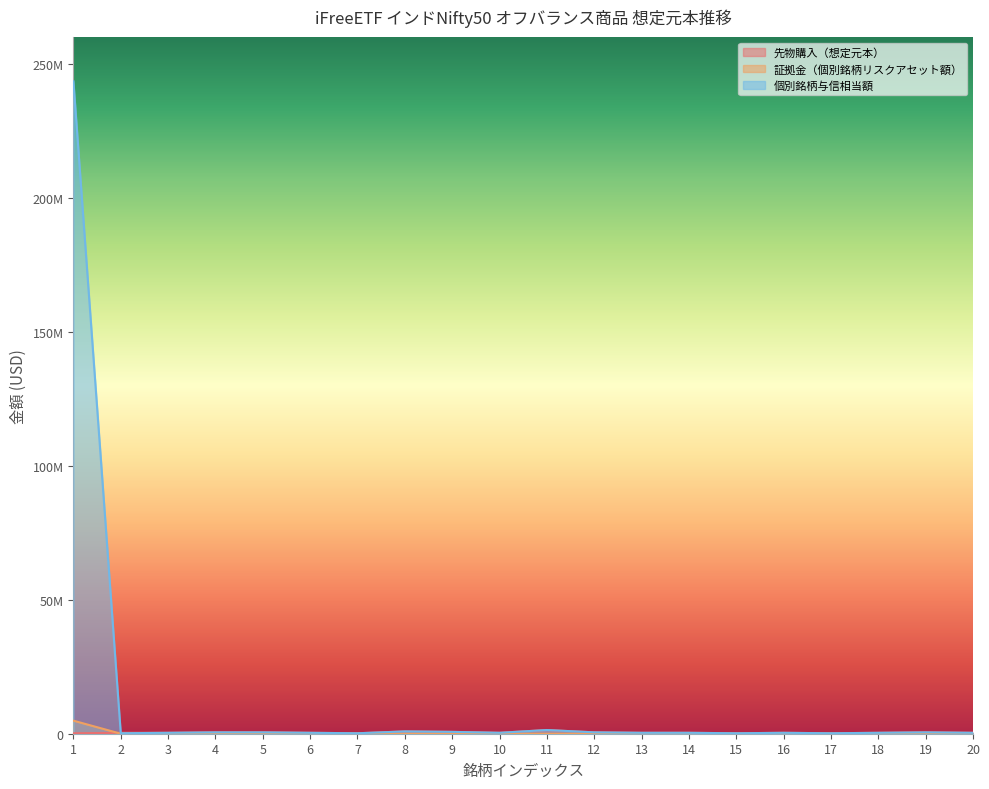

At which label does 証拠金（個別銘柄リスクアセット額） reach its minimum?

2